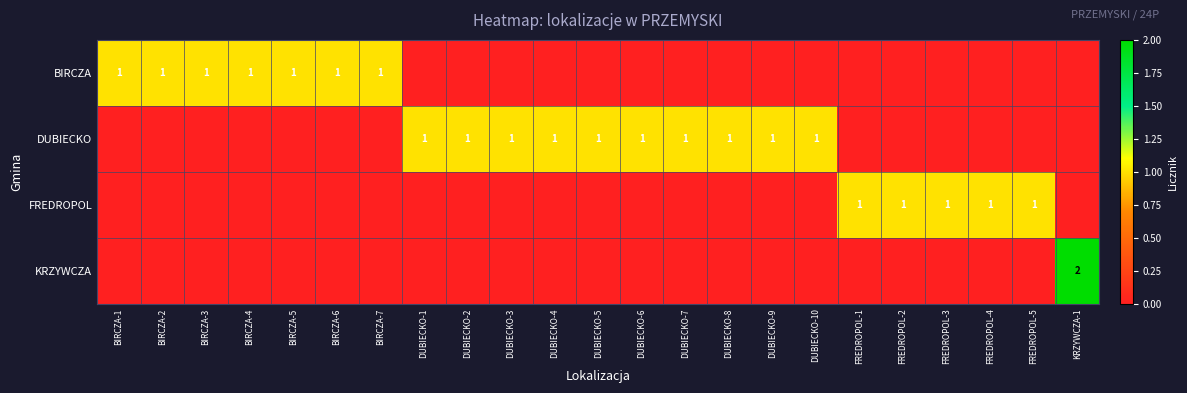

What is the difference between the highest and lowest values at DUBIECKO-9?

1